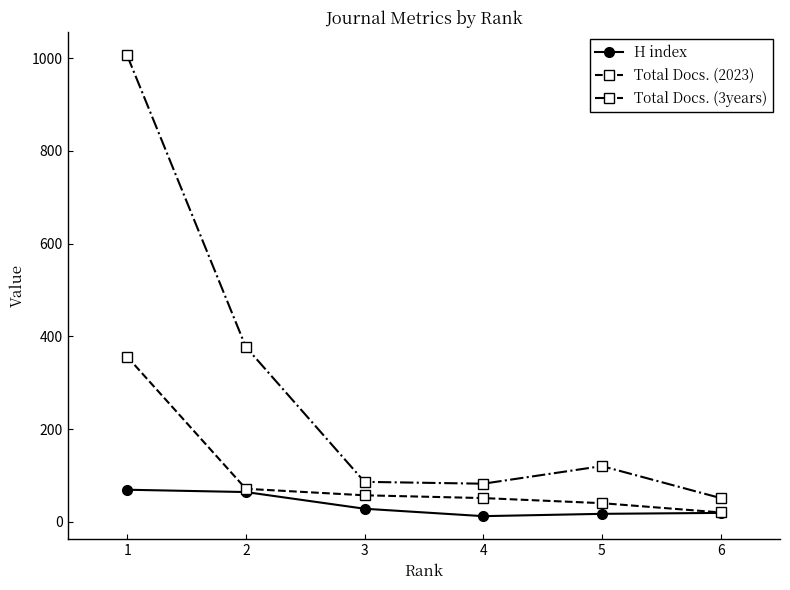

What is the value of the Total Docs. (3years) point at the 3rd from the left?

86